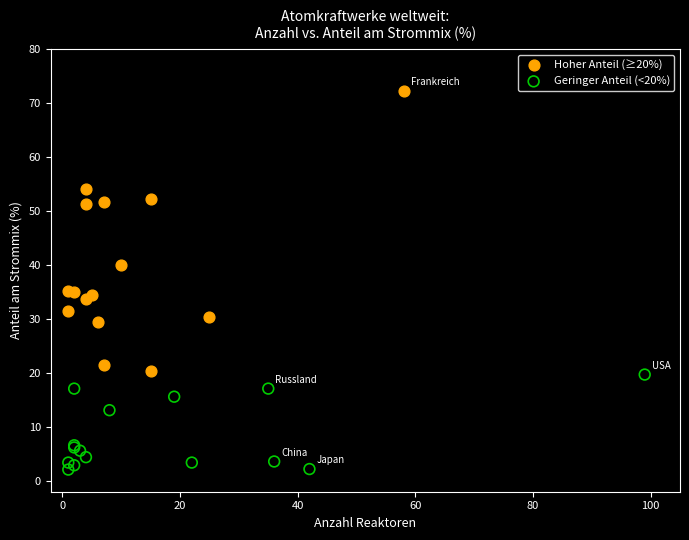

What are all the series names shown in the legend?

Hoher Anteil (≥20%), Geringer Anteil (<20%)